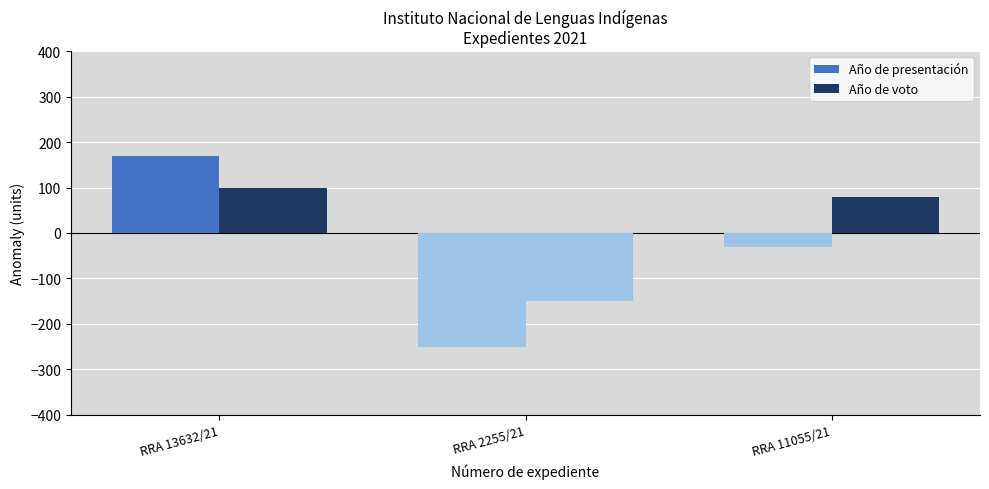

What value does the Año de presentación series have at RRA 11055/21, to the nearest 10?

-30